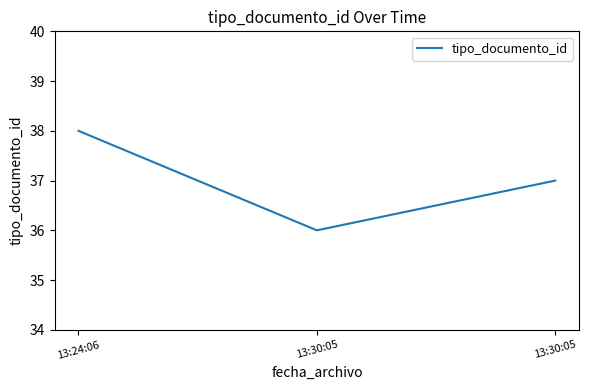

Rank the categories by value from lowest to highest.

13:30:05, 13:30:05, 13:24:06